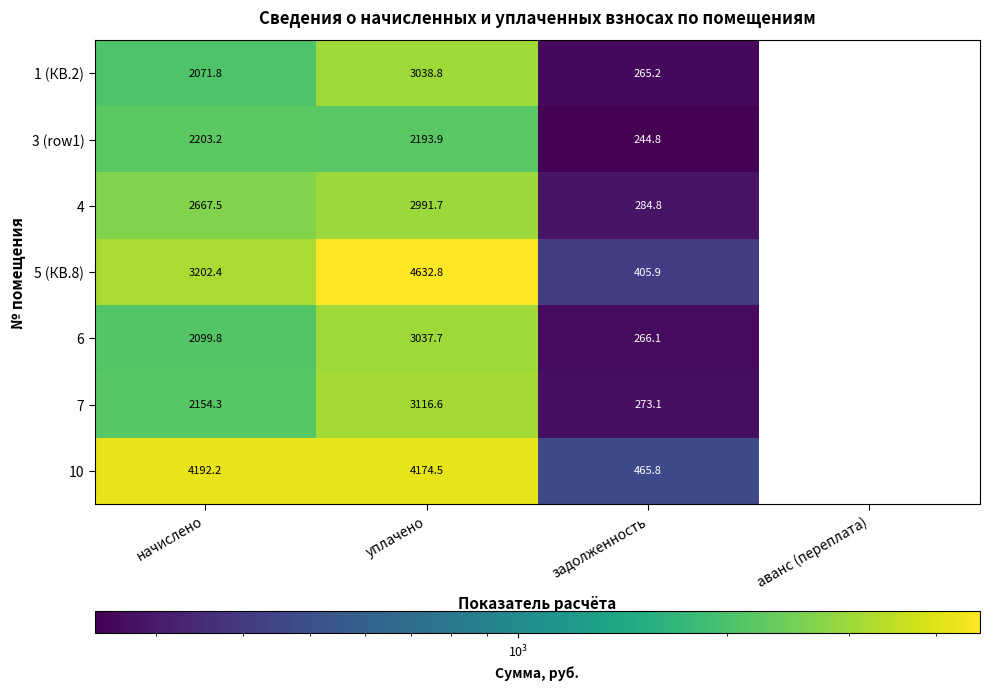

How many data points in 1 (КВ.2) are less than 2071?

2